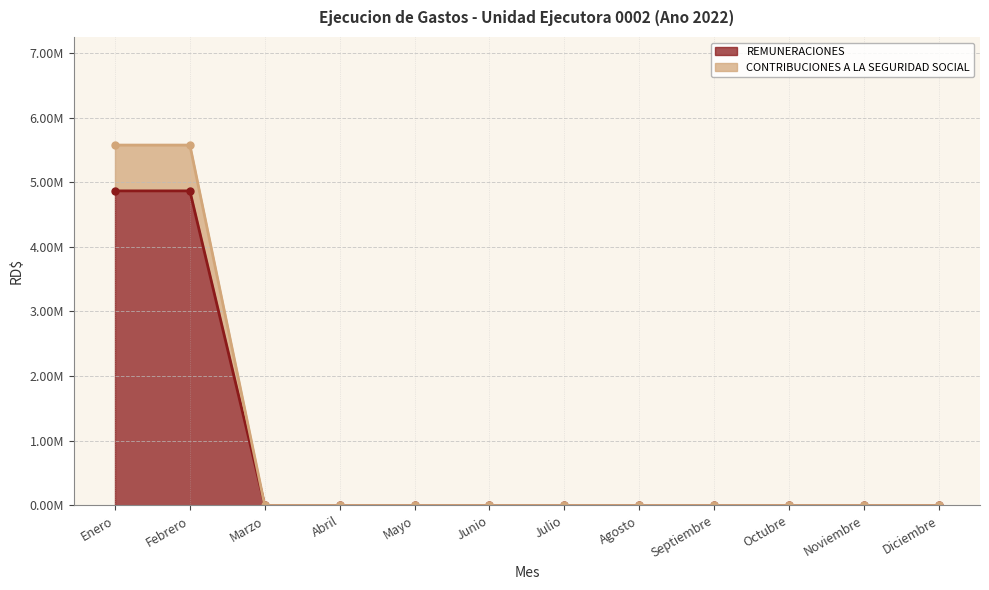

What is the label of the 10th point from the left?

Octubre